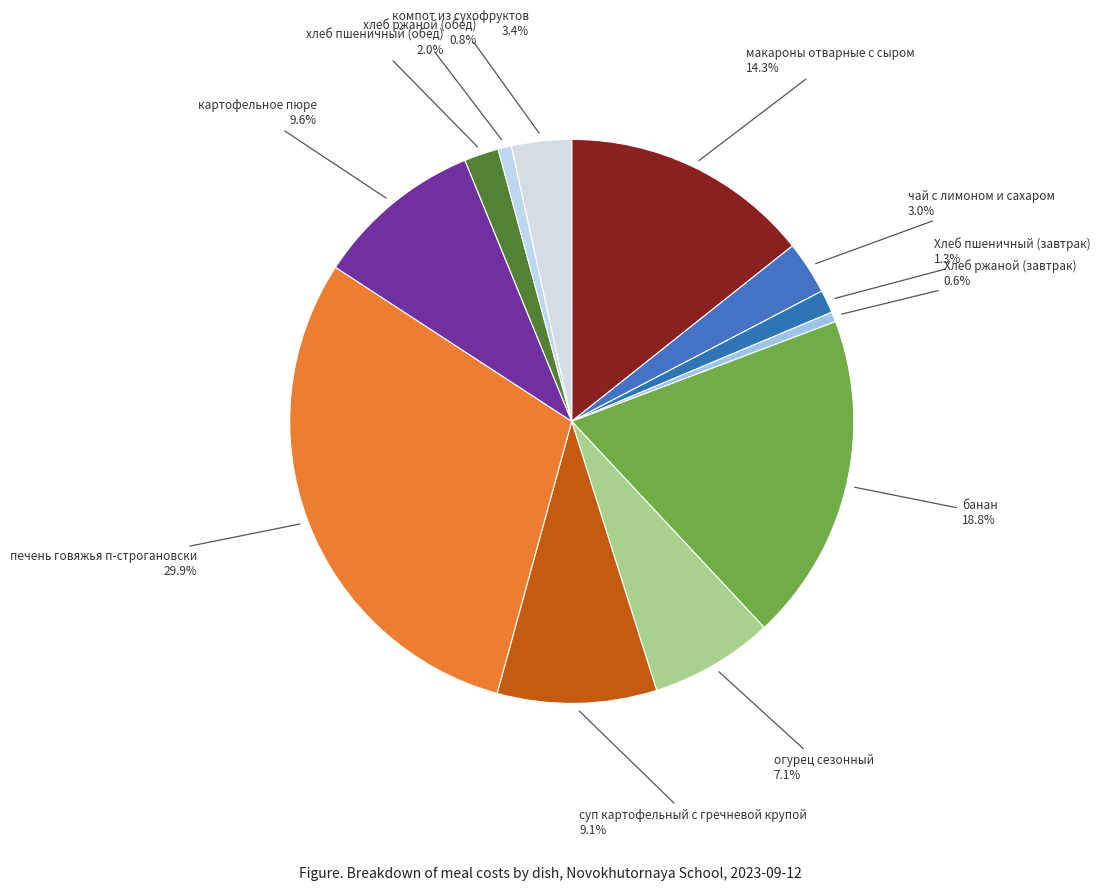

Which category has the smallest portion of the pie?

Хлеб ржаной (завтрак)